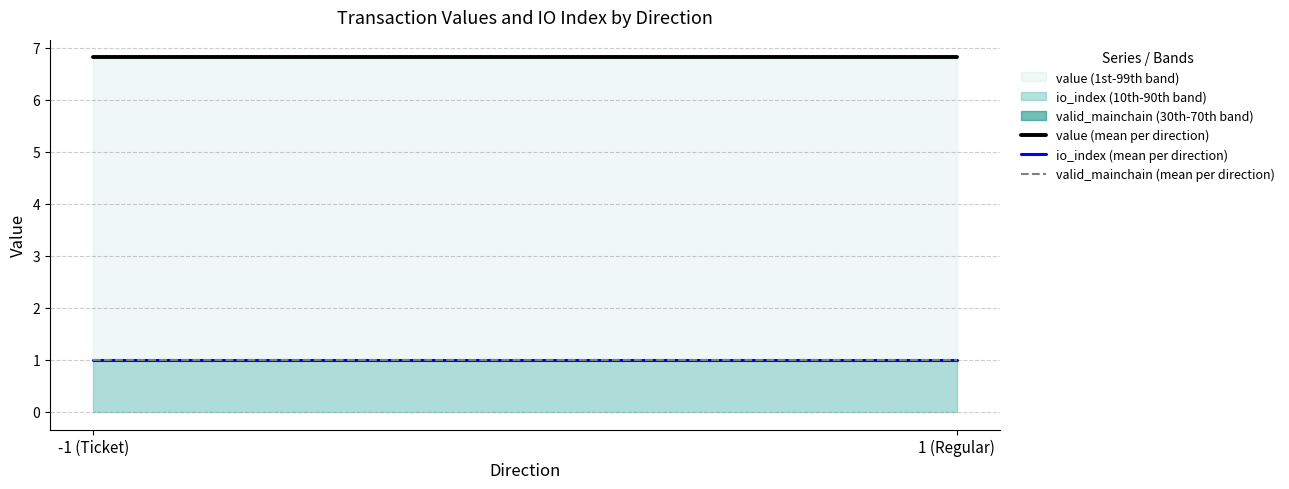

Which series has the largest total across all categories?

value (mean per direction)